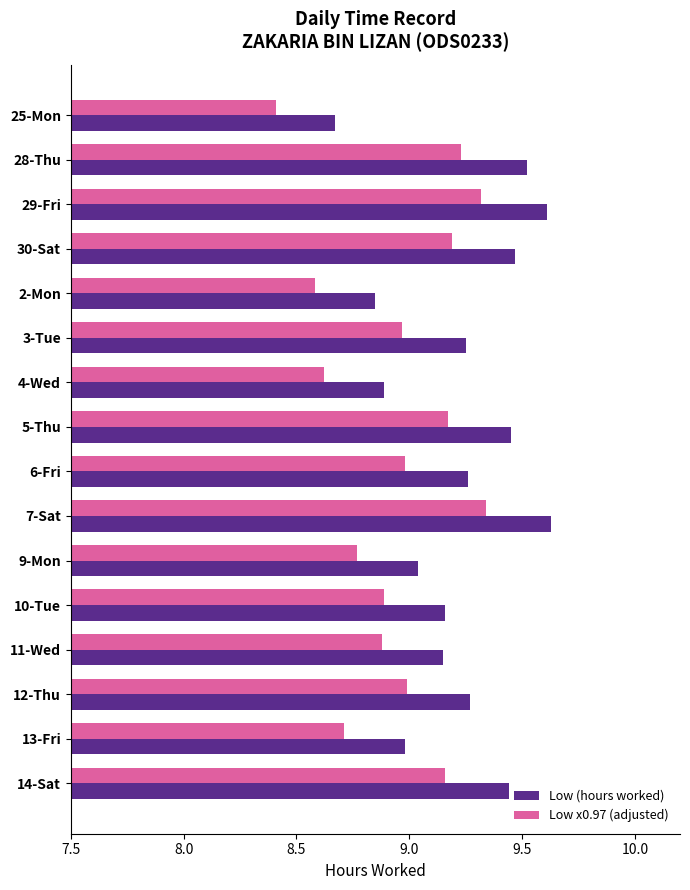

Which category has the lowest value across all series?

25-Mon